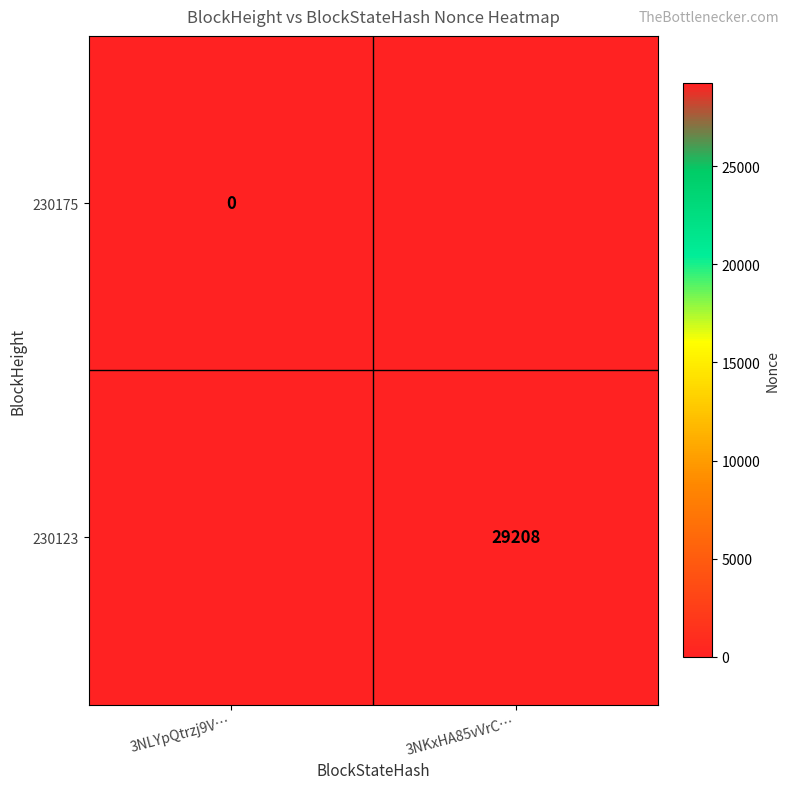

At how many categories does at least one series exceed 490?

1